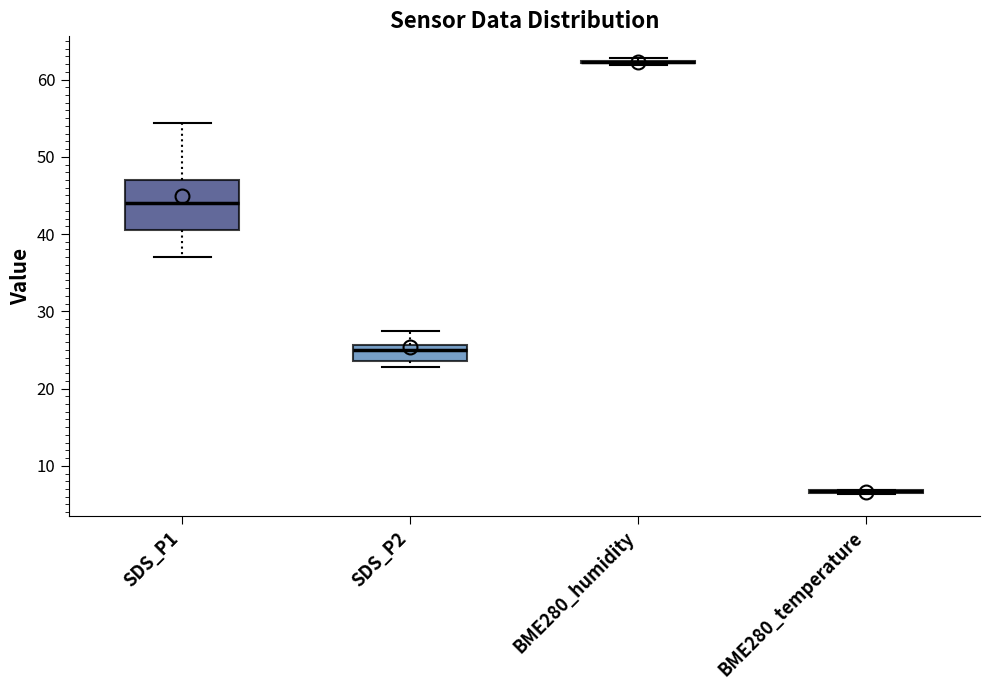

Reading left to right, transcribe this box plot: for each box, give where its median line is, the range the box spans, and where its two whiskers end, as read against the y-axis. The values are not printed on the chart, so give them approximately, as read against the axis.

SDS_P1: median 44, box 40 to 47, whiskers 37 to 54
SDS_P2: median 25, box 24 to 26, whiskers 23 to 27
BME280_humidity: box collapsed to a line at 62, whiskers 62 to 63
BME280_temperature: box collapsed to a line at 7, whiskers 6 to 7